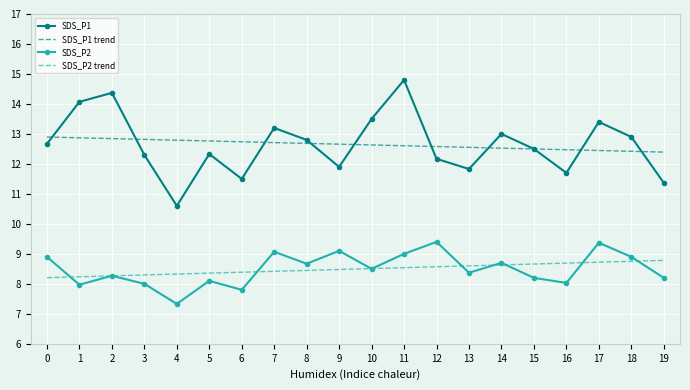

The SDS_P1 series shows 12.2 at 12. True or false?

True